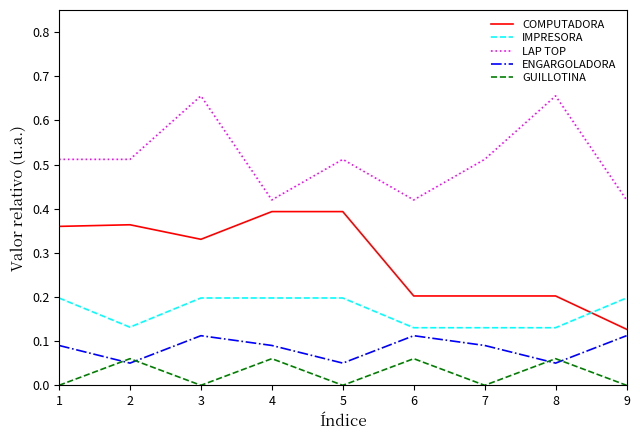

After their last crossing, which series has the higher values: GUILLOTINA or ENGARGOLADORA?

ENGARGOLADORA